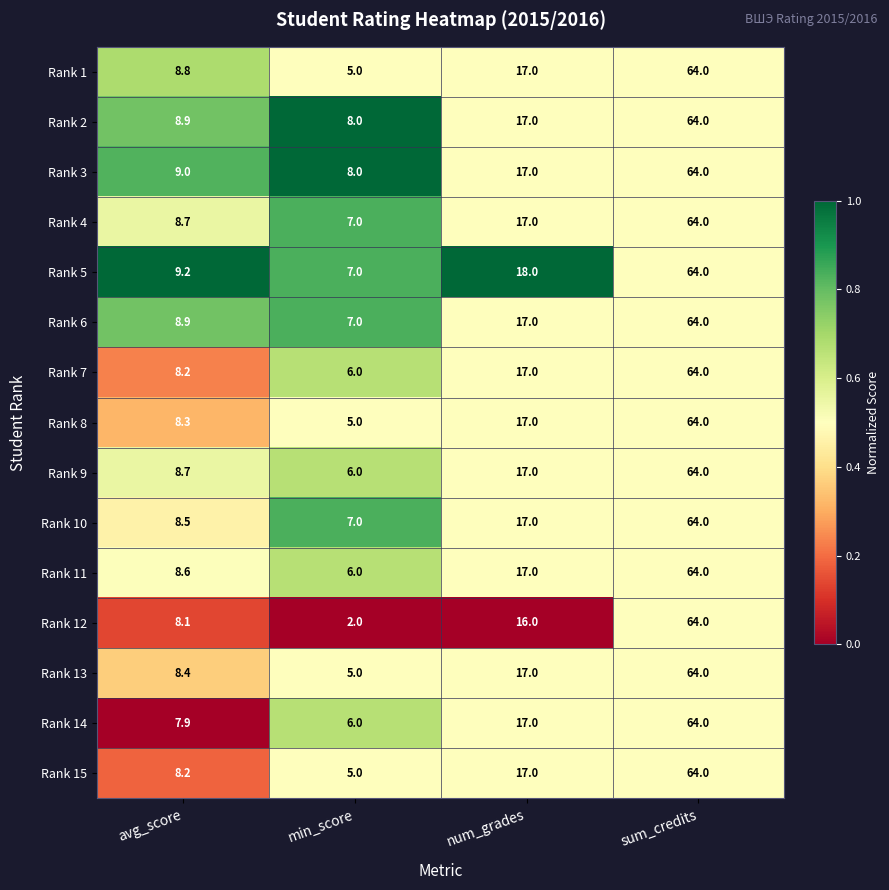

What is the maximum value shown in the chart?

64.0